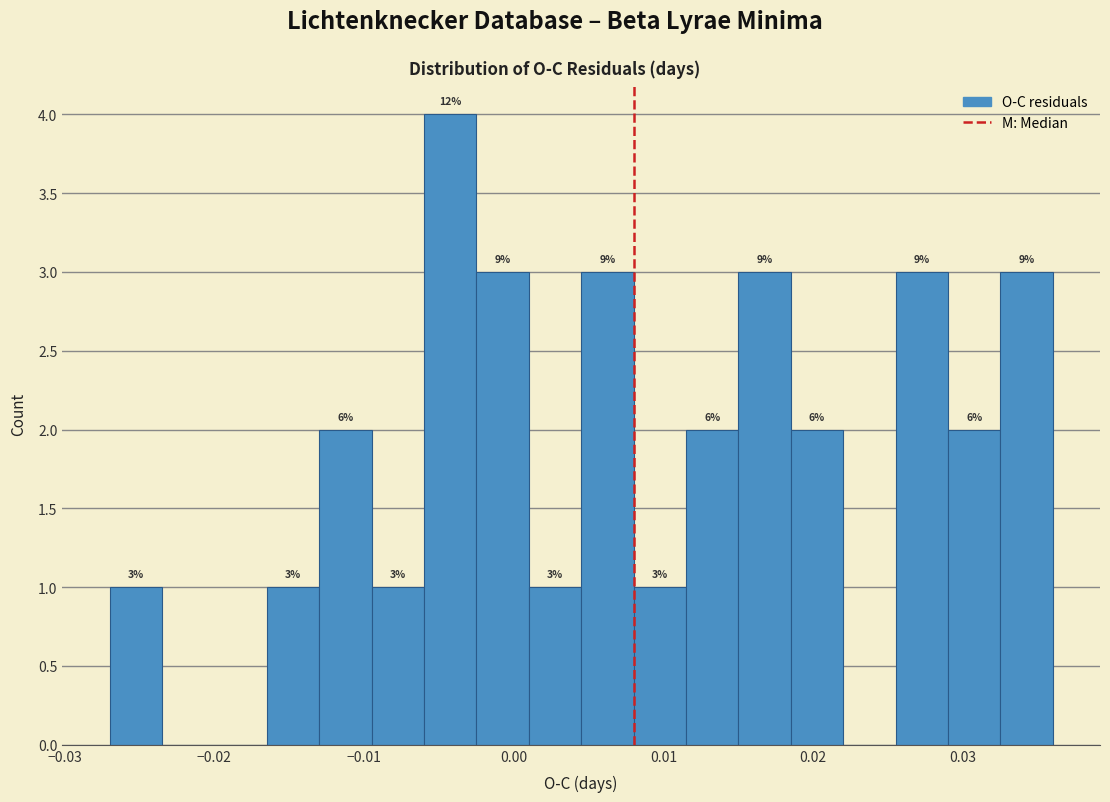

Read against the x-axis, roughly where is the centre of the tallest bar?

-0.004